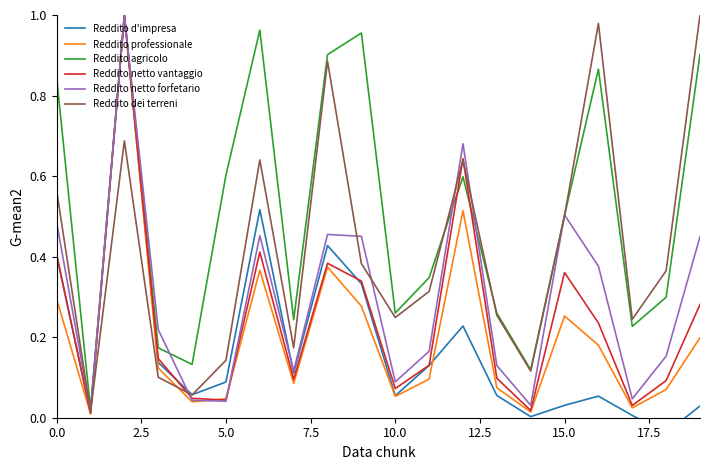

Which series has the largest range (max minus min)?

Reddito d'impresa (Ammontare)